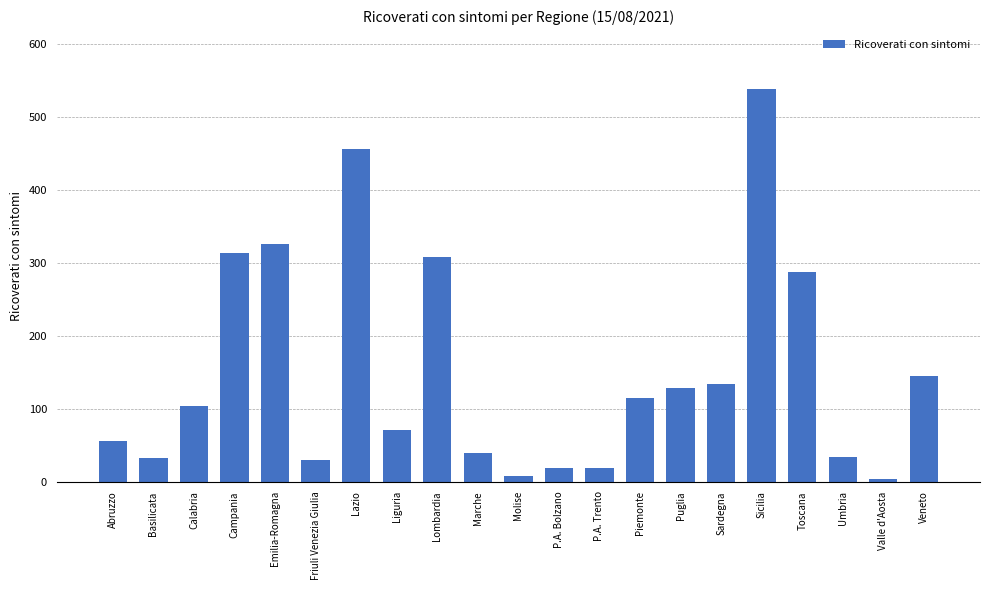

At which label is the value closest to 271?

Toscana